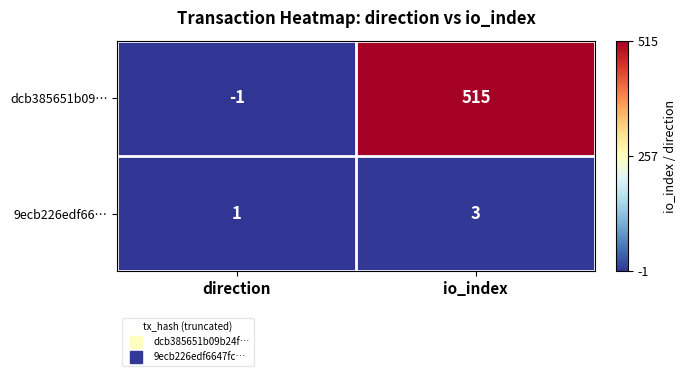

At which category is the sum across all series the highest?

io_index